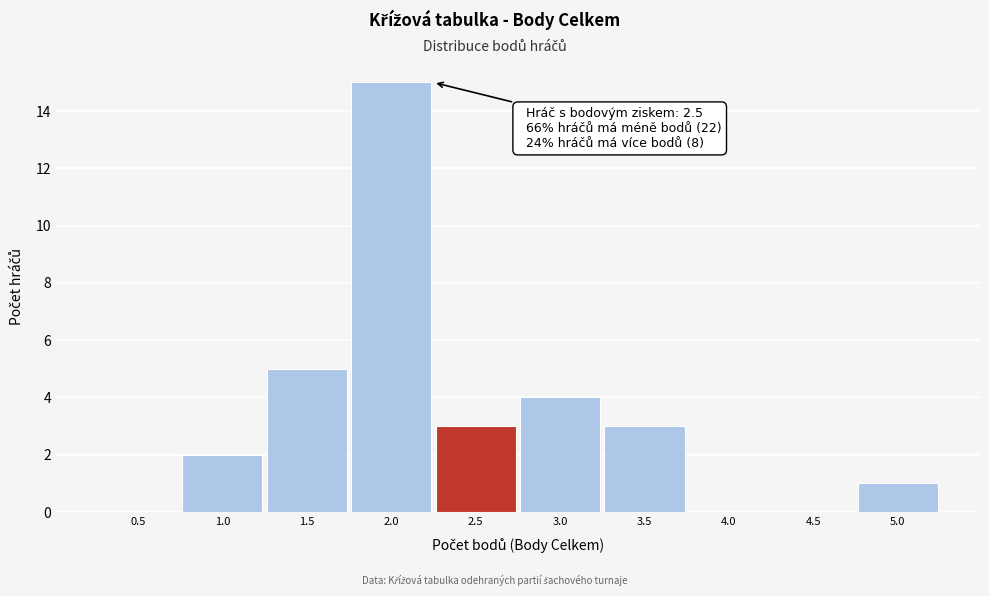

Reading right to left, extract all data points from this chart.

5.0=1	4.5=0	4.0=0	3.5=3	3.0=4	2.5=3	2.0=15	1.5=5	1.0=2	0.5=0